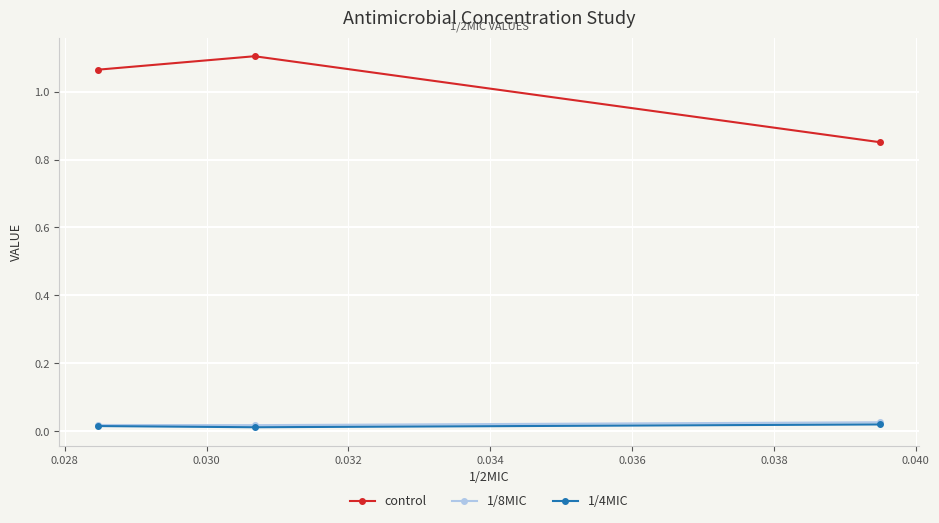

Which series has the largest total across all categories?

control